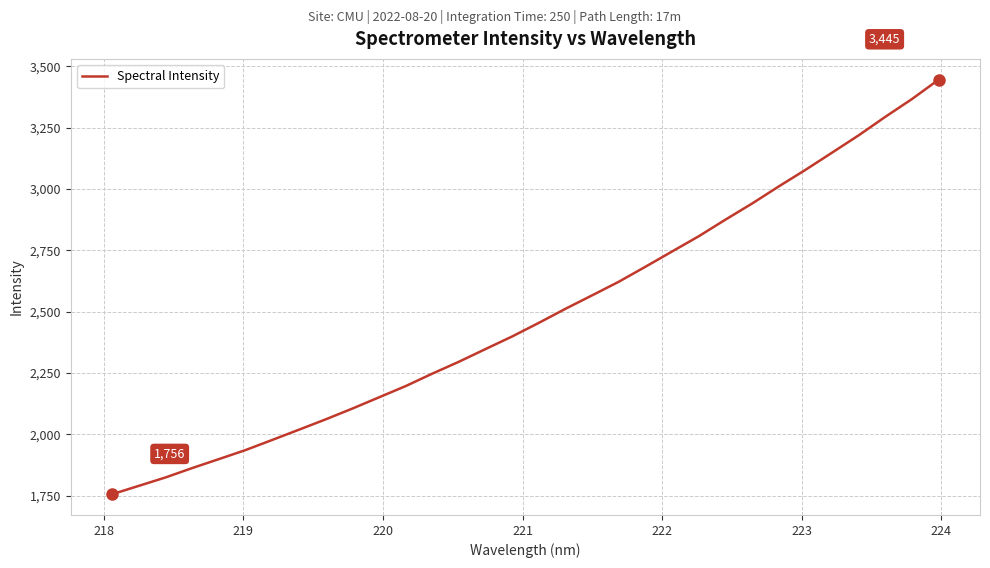

What is the minimum value shown in the chart?

1756.5